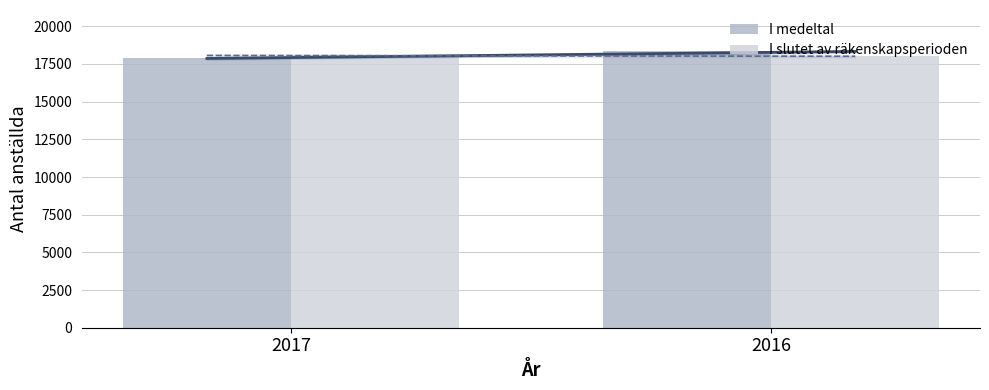

Where is I slutet av räkenskapsperioden nearest to the value 18038?

2017